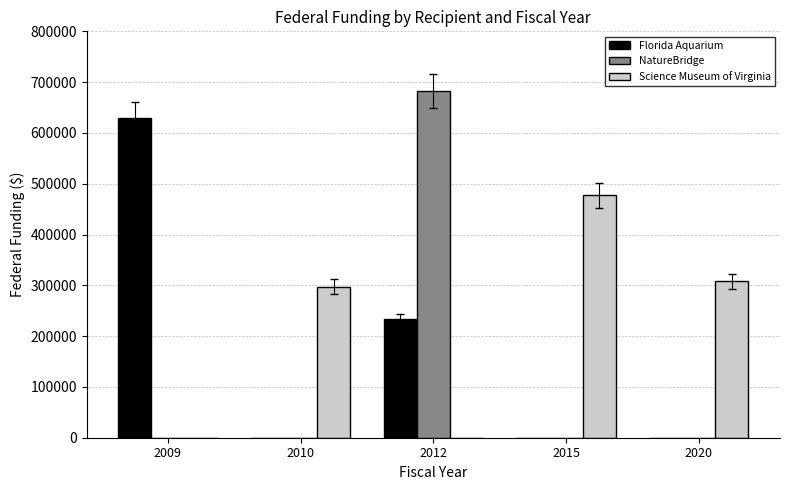

What is the average value of the Science Museum of Virginia series?

216427